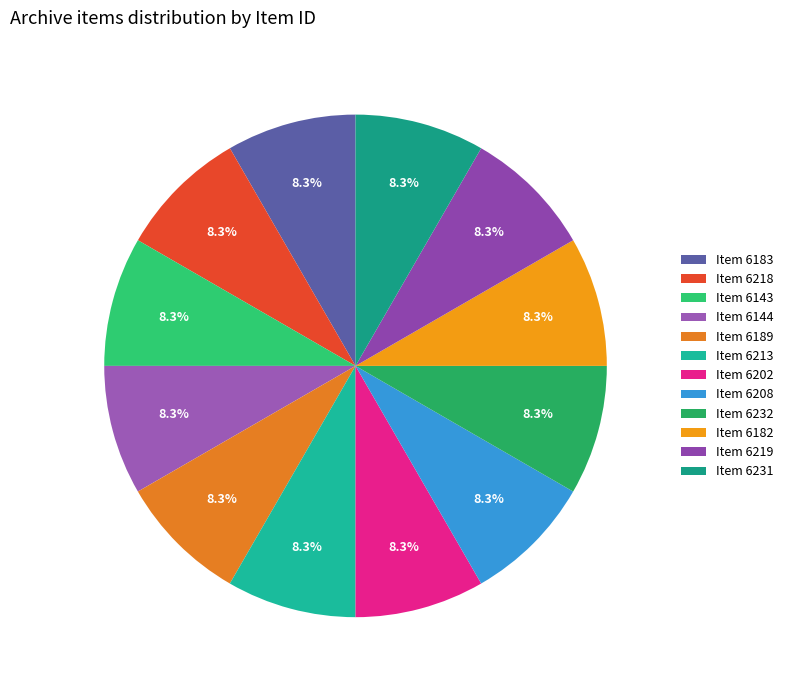

Which slice is the largest?

6183